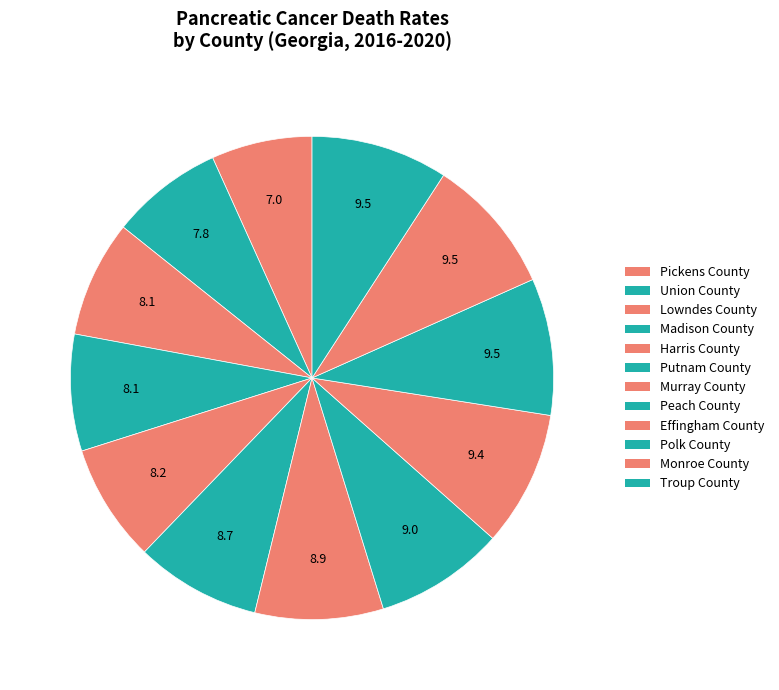

How many segments does this pie chart have?

12